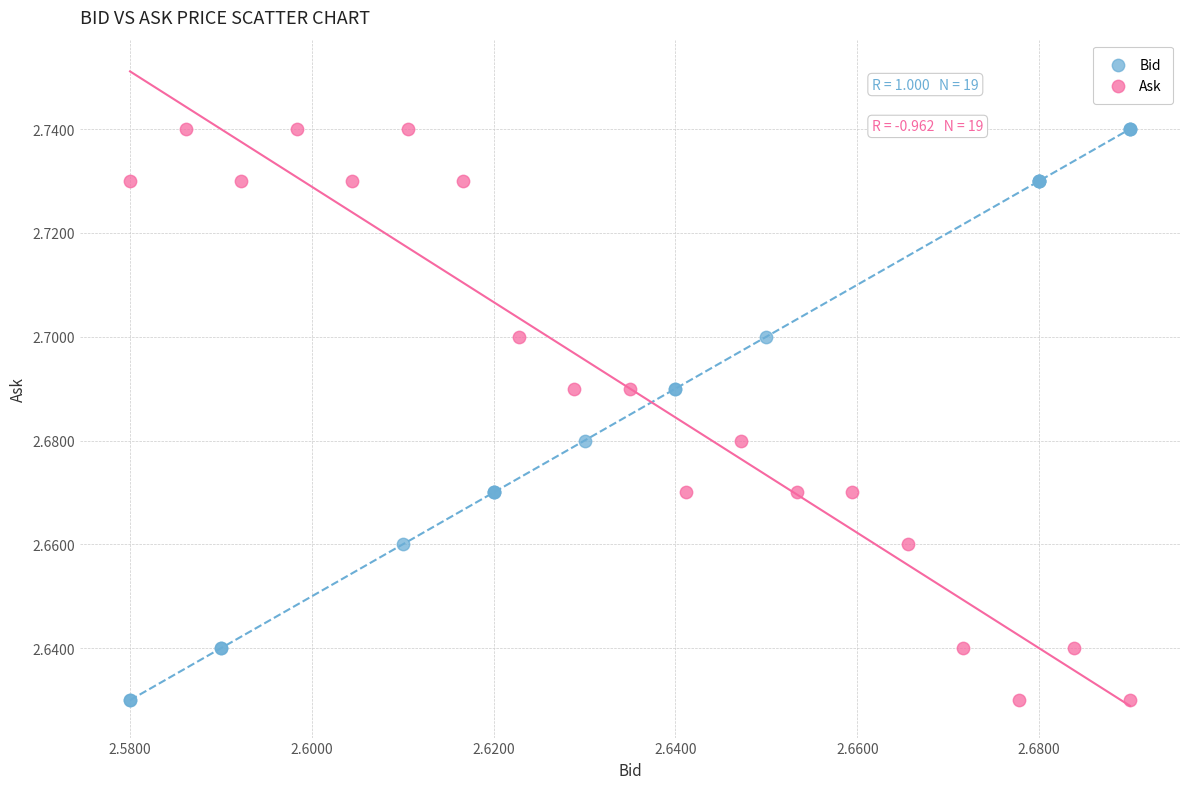

What are all the series names shown in the legend?

Bid, Ask